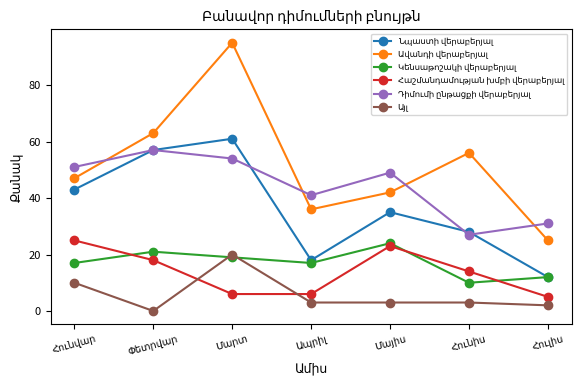

What is the maximum value shown in the chart?

95